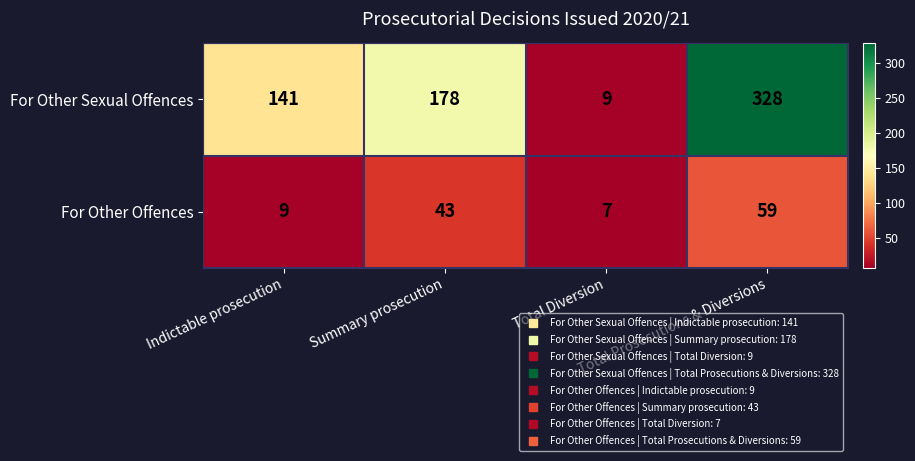

What is the difference between the maximum and second lowest values in the For Other Offences series?

50